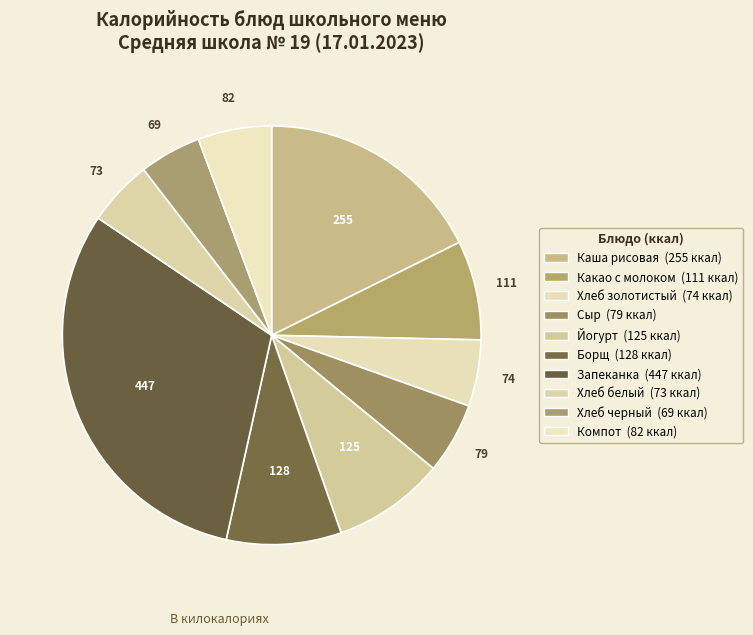

How many slices are in this pie chart?

10